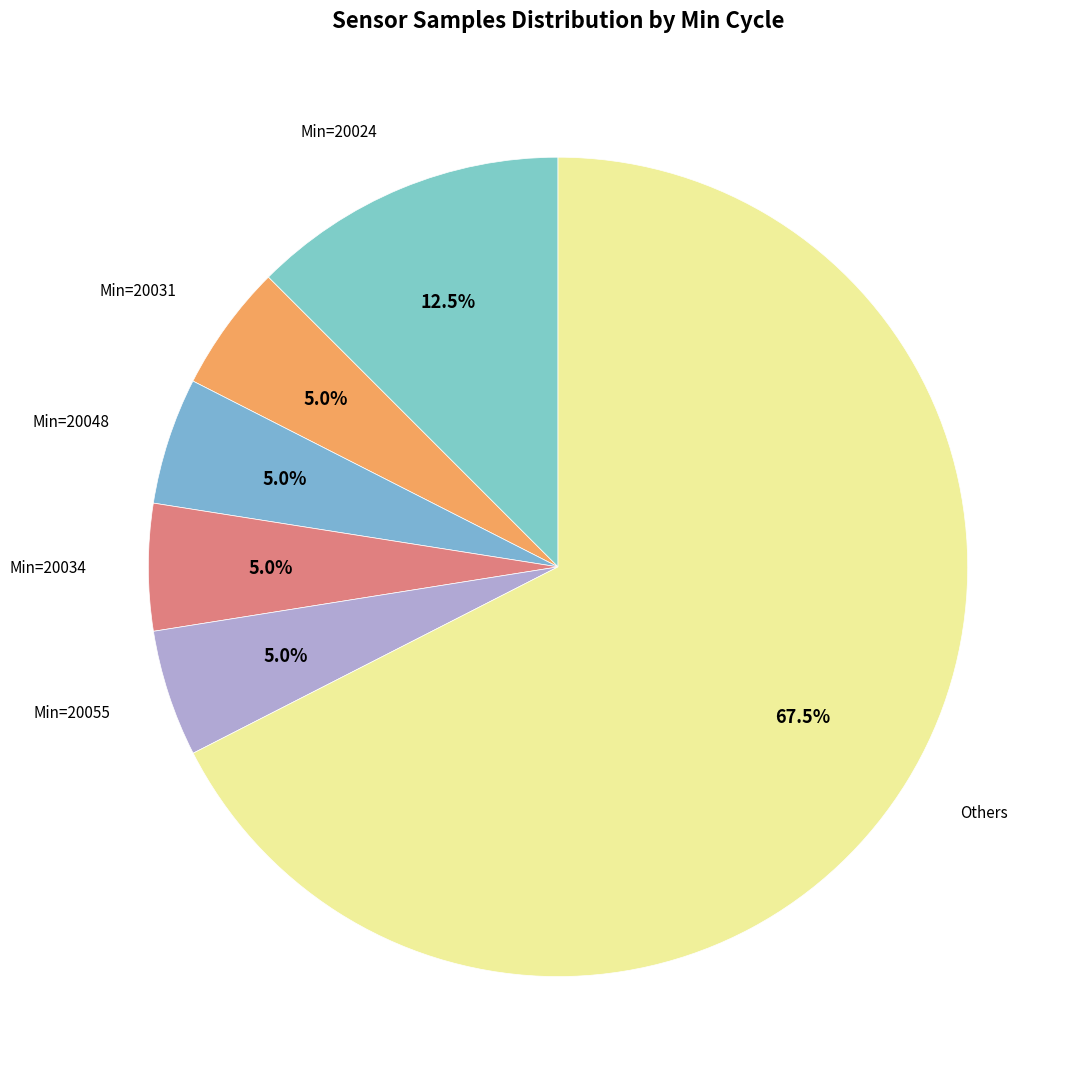

To the nearest percent, what is the average slice percentage?

17%